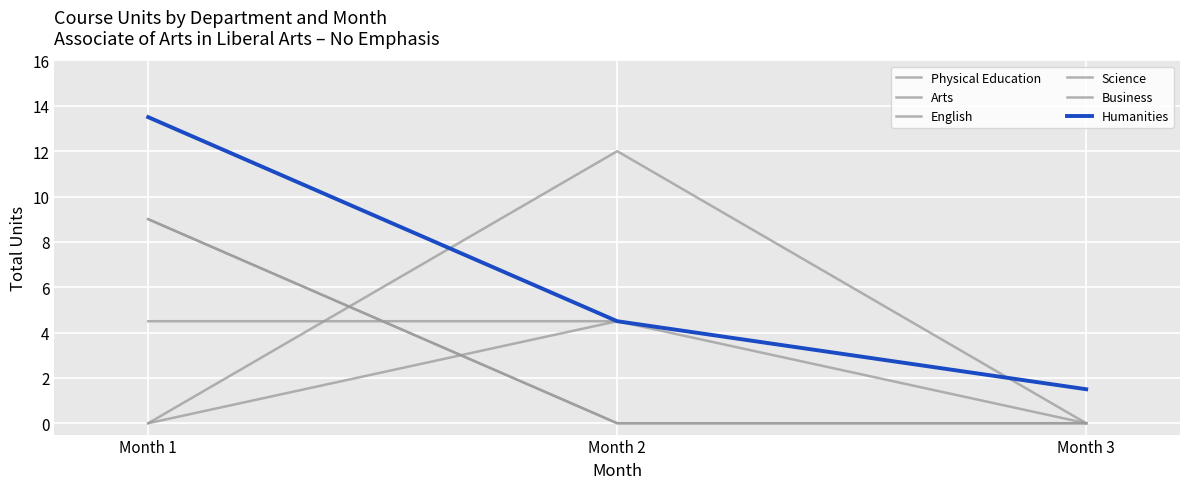

Which series changed the most between Month 2 and Month 3?

Science